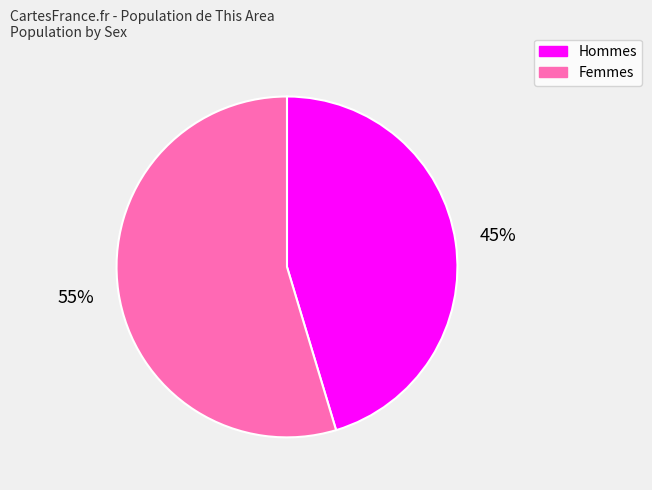

To the nearest percent, what is the average slice percentage?

50%